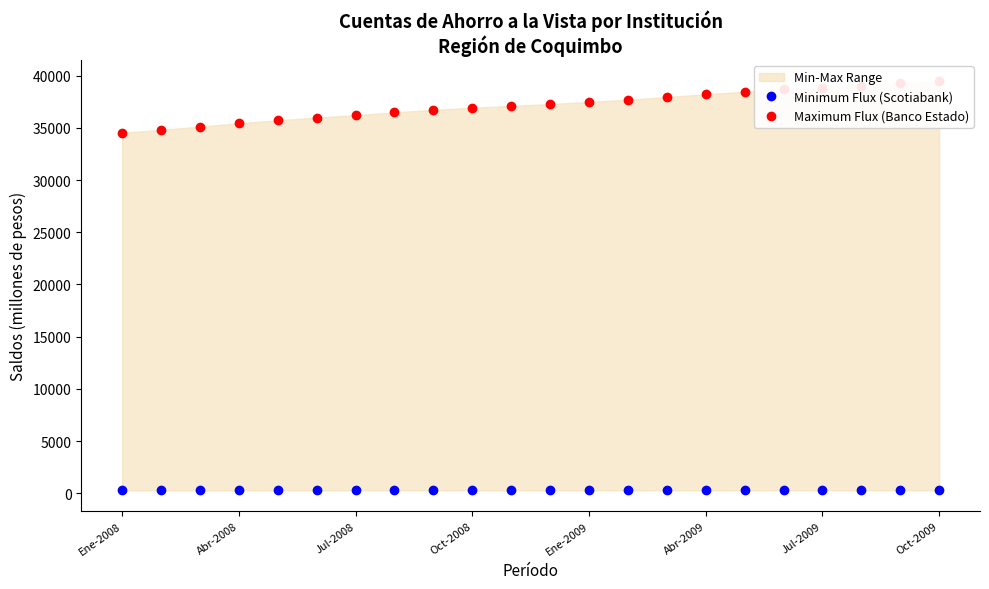

At which label is Minimum Flux (Scotiabank) closest to 274?

Jul-2008